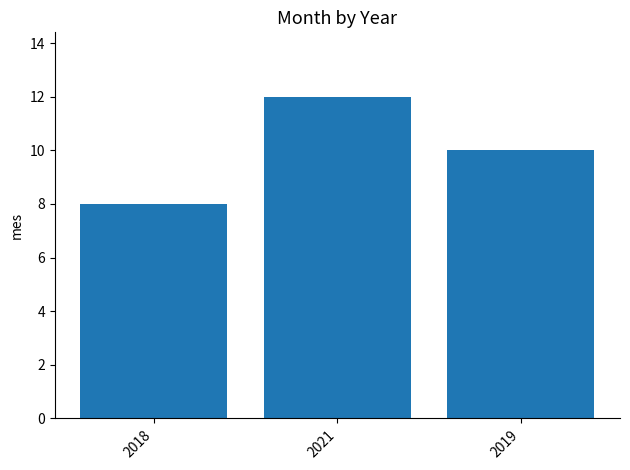

List the labels in order of value, smallest first.

2018, 2019, 2021